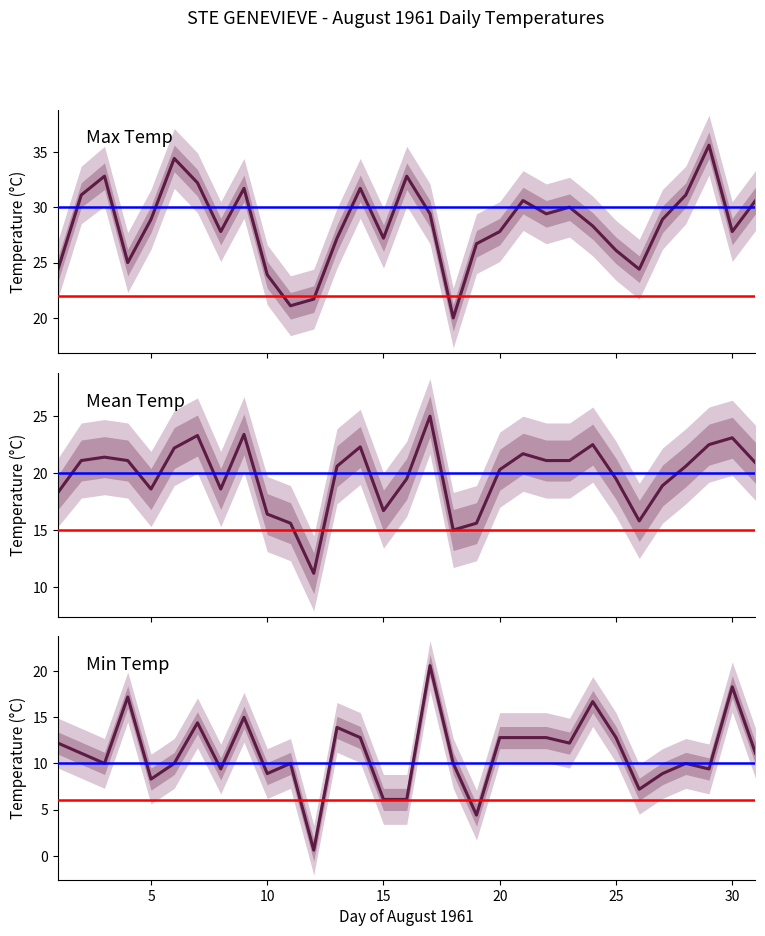

Count the number of categories in the chart.

31